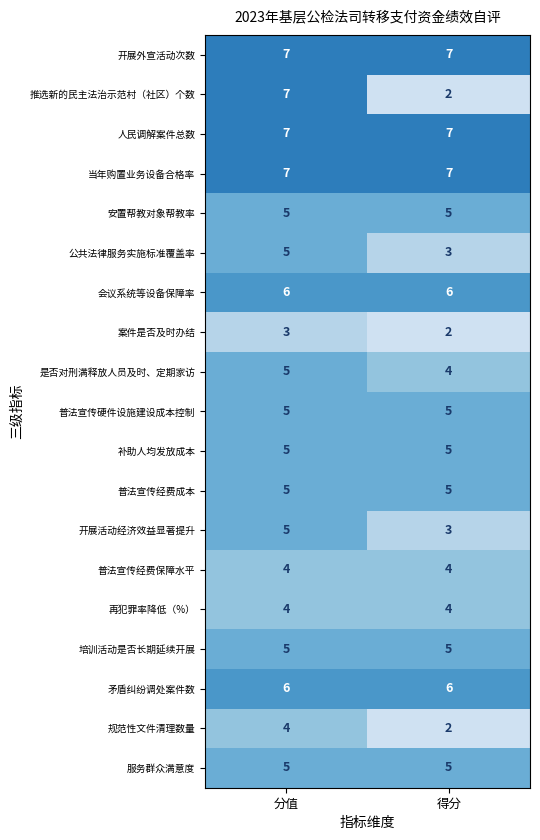

True or false: 案件是否及时办结 has a value of 1 at 分值.

False